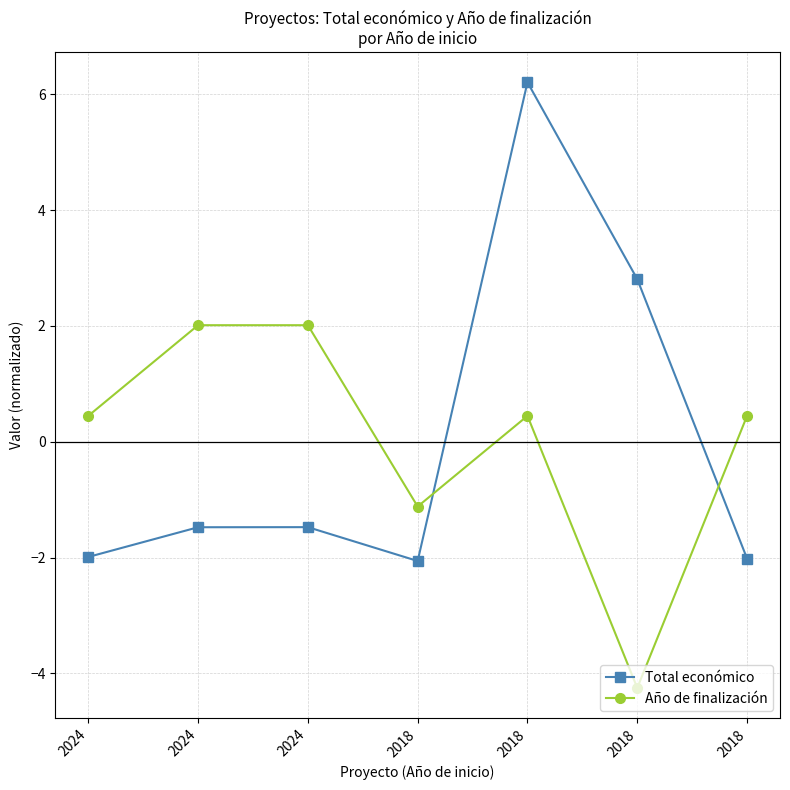

True or false: Año de finalización has a value of -1.1 at 2018.

True